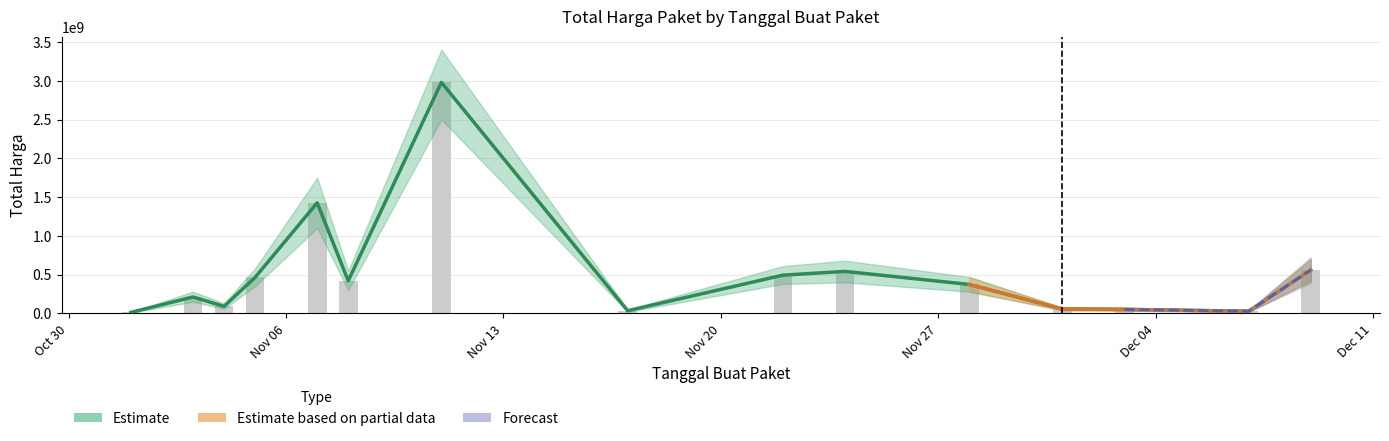

What is the value of the 1st bar from the left?

12787500